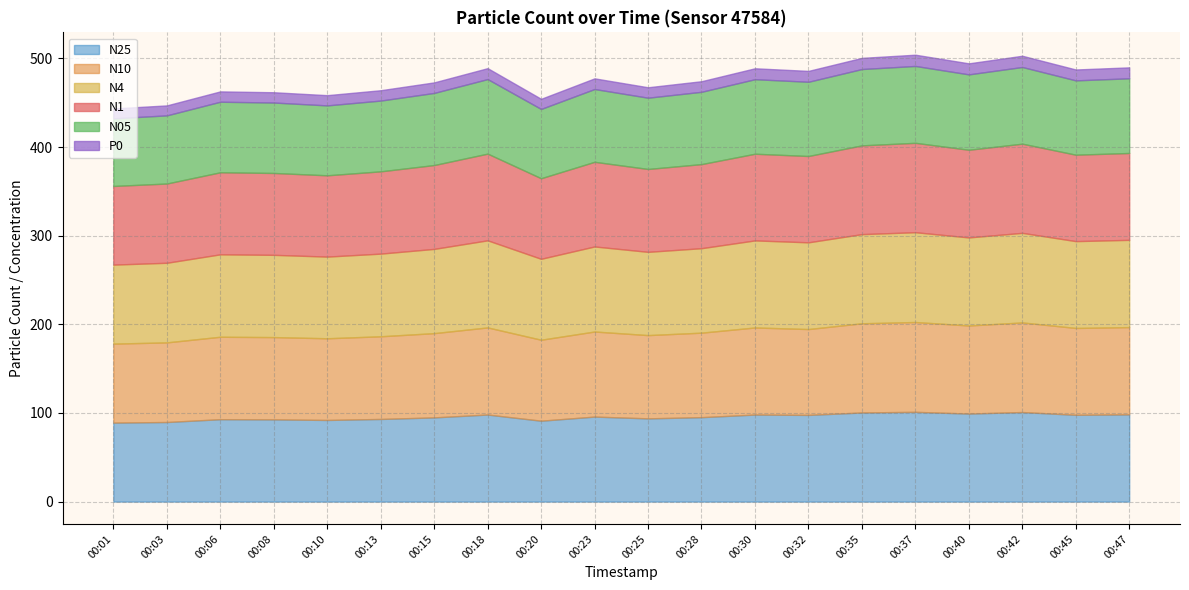

What is the spread (max minus min) of values at 00:03?

78.6